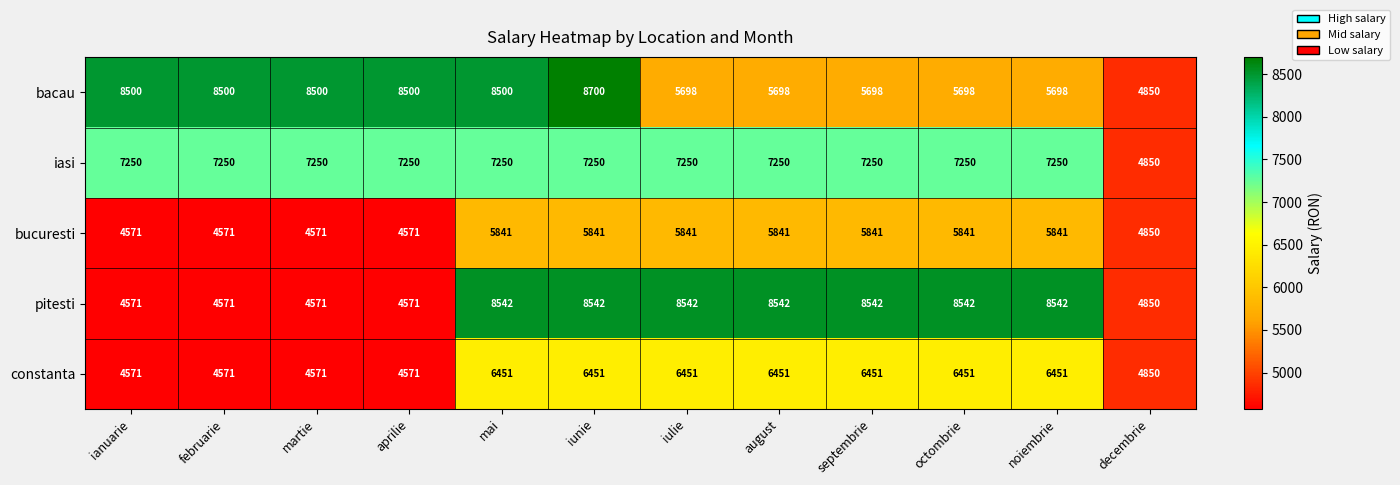

True or false: pitesti has a value of 6275 at aprilie.

False